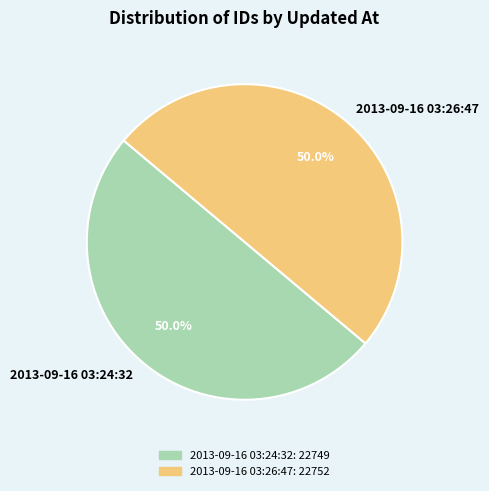

What is the total percentage of 2013-09-16 03:26:47 and 2013-09-16 03:24:32?

100.0%